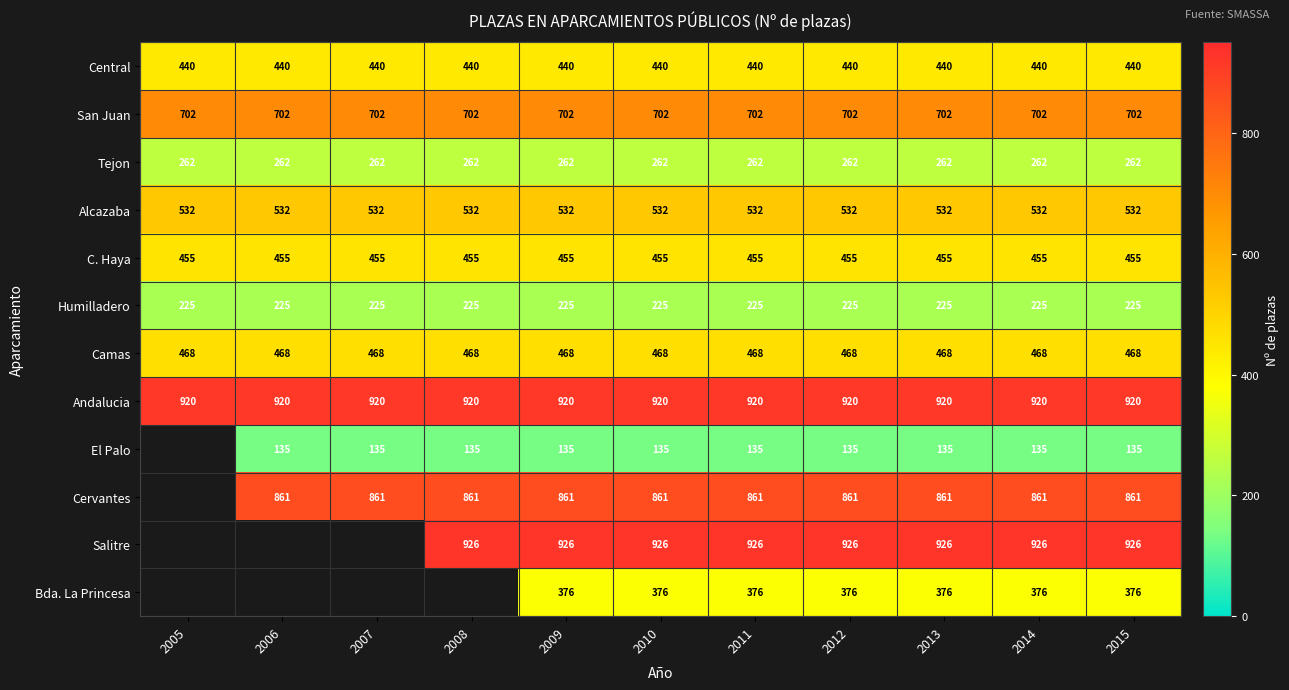

What is the sum of the Alcazaba values at 2011 and 2013?

1064